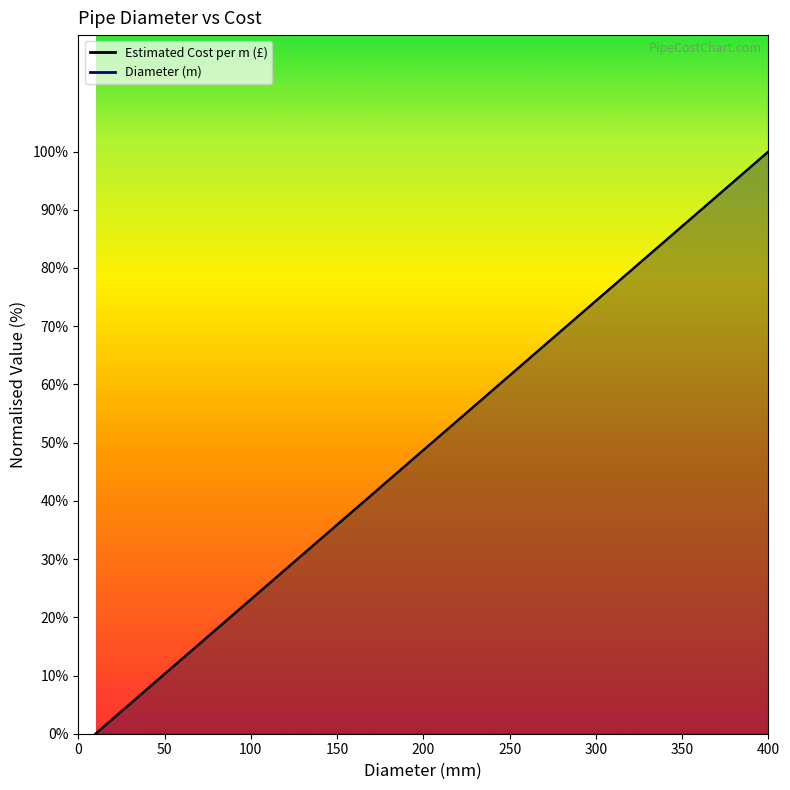

What are all the series names shown in the legend?

Diameter (m), Estimated Cost per m (£)